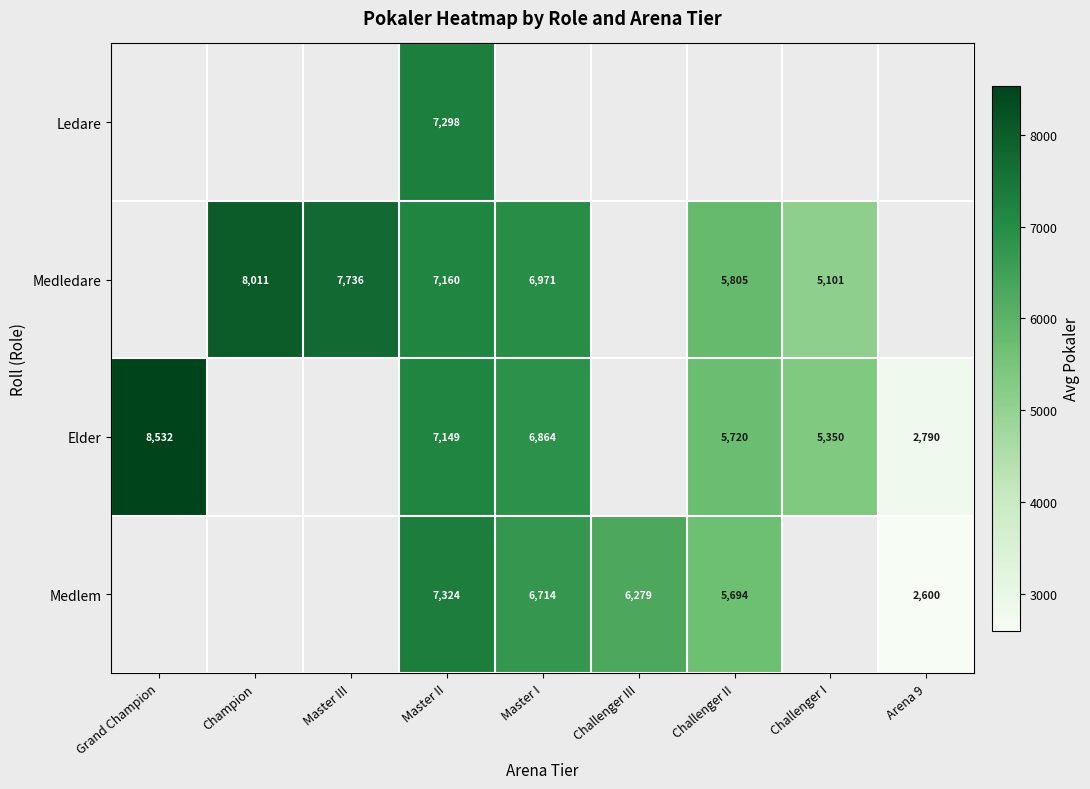

Is it true that Medledare equals 5805 at Challenger II?

True